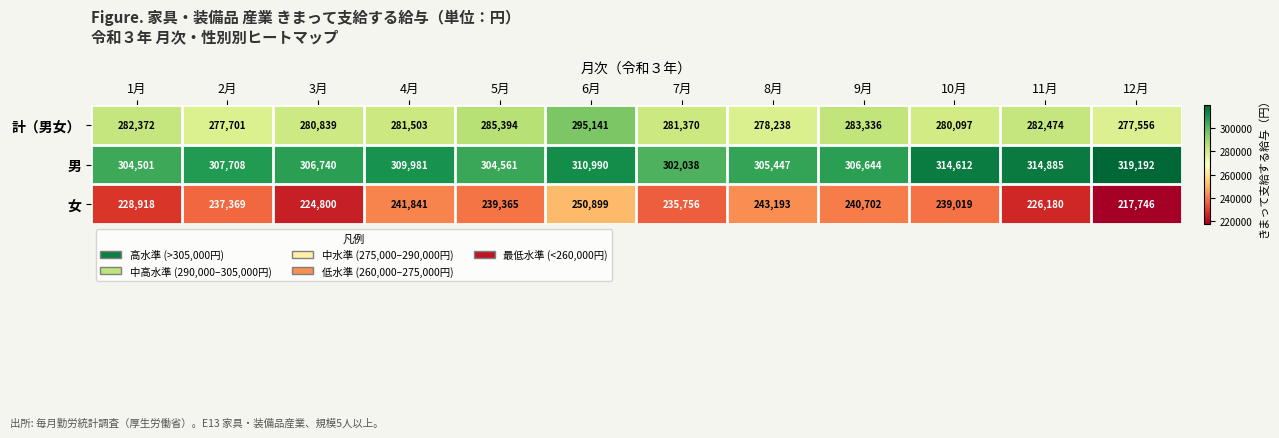

What is the minimum value shown in the chart?

217746